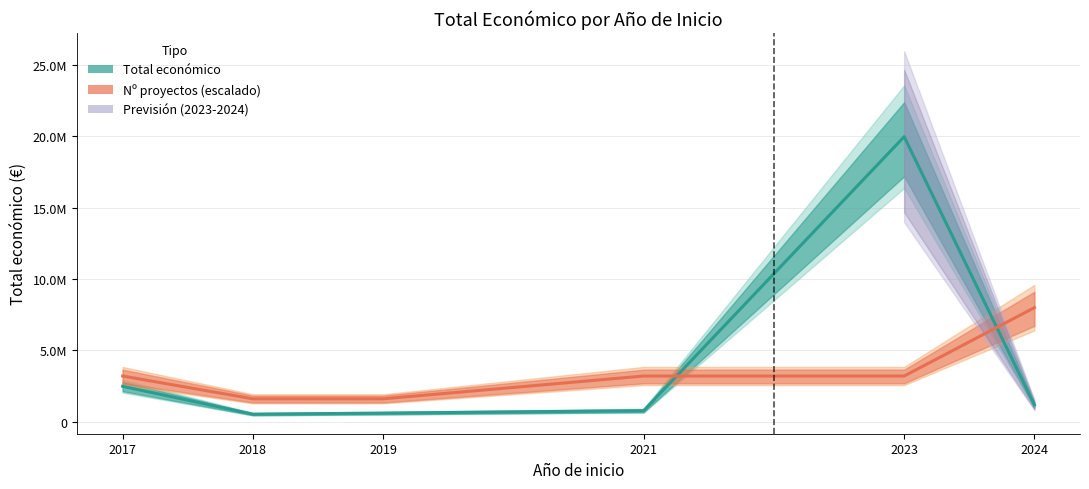

At which category is the sum across all series the highest?

2023